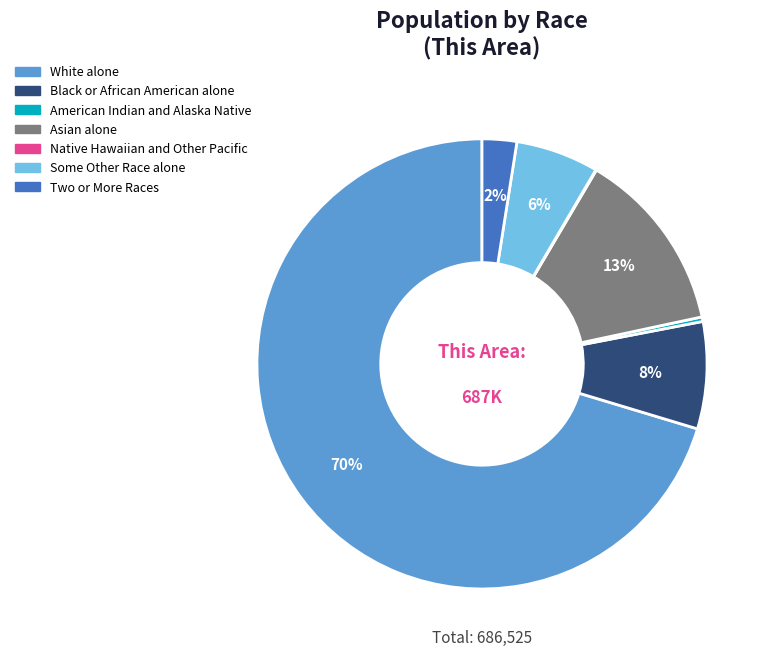

Is it true that White alone is 58% of the pie?

False